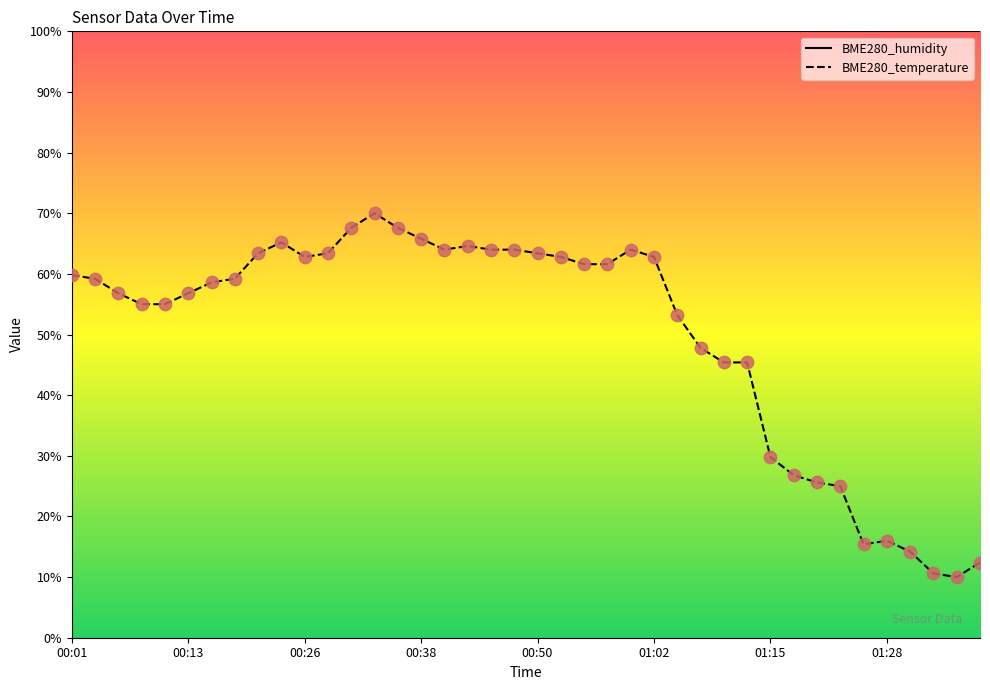

What is the ratio of the value at 01:02 to the value at 00:43?

1.0